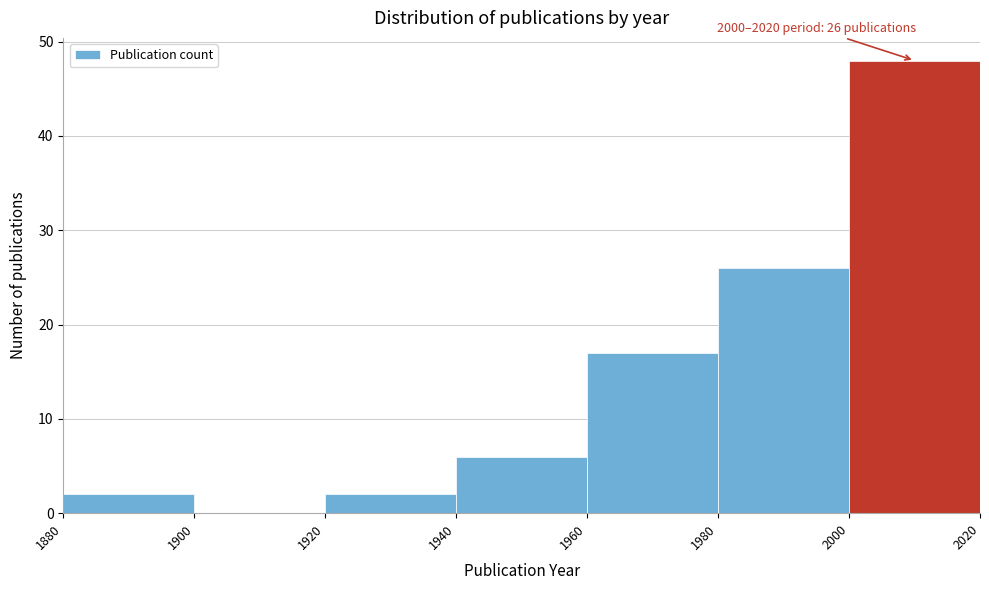

Which range on the x-axis has the tallest bar?

2000 to 2020